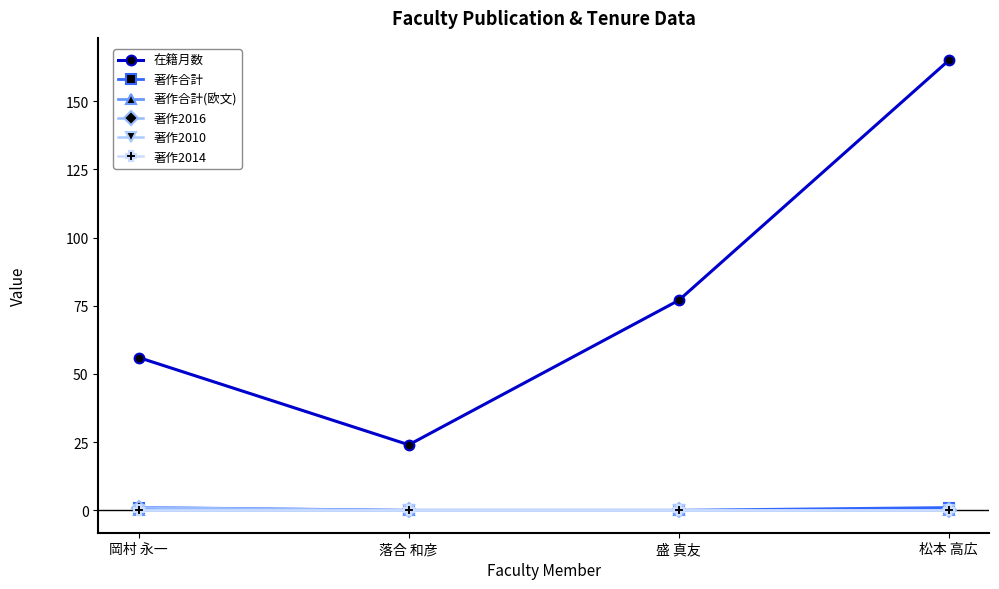

Which label corresponds to the smallest value in the chart?

落合 和彦